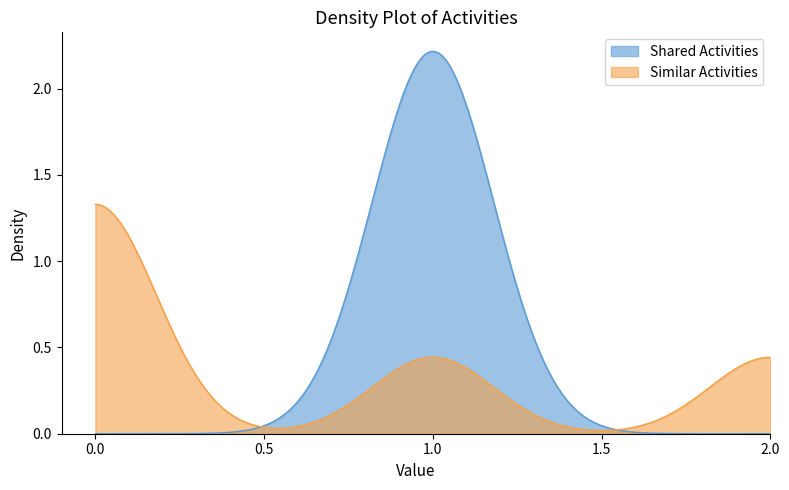

What are all the series names shown in the legend?

Shared Activities, Similar Activities